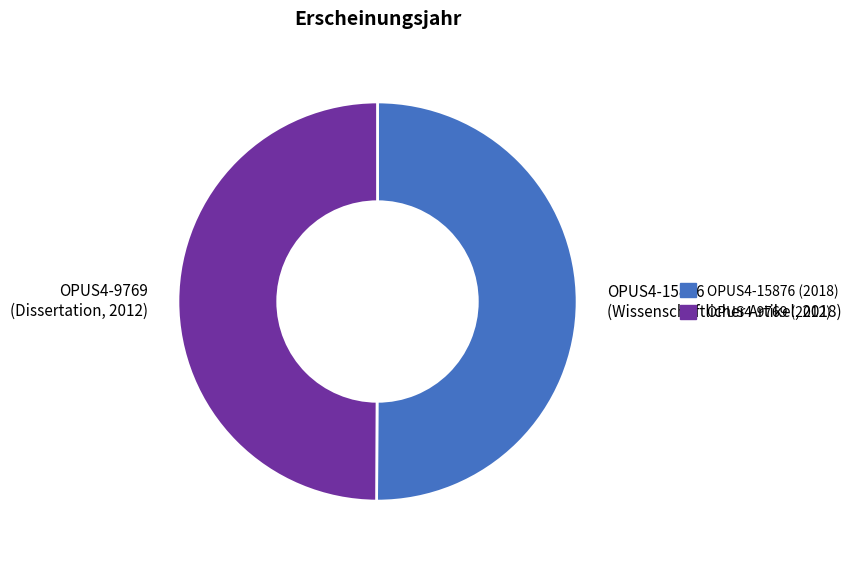

Is it true that OPUS4-15876 (2018) is 50% of the pie?

True